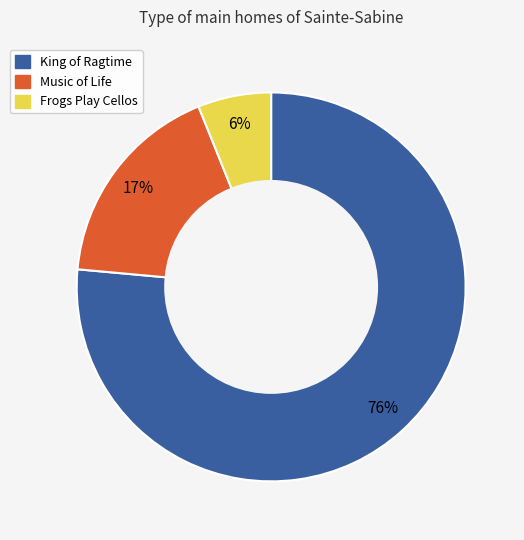

What is the majority slice?

King of Ragtime